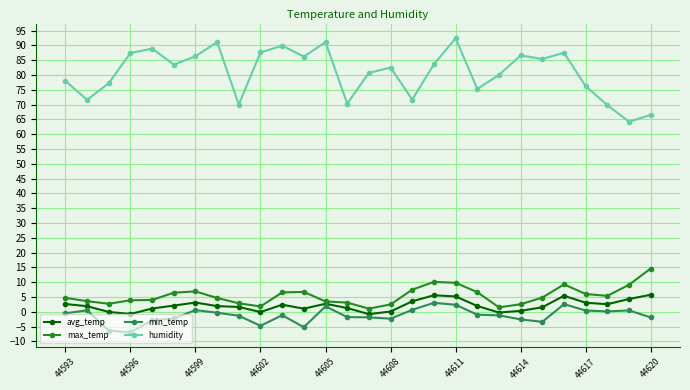

What is the value of the humidity point at the 5th from the left?

88.9